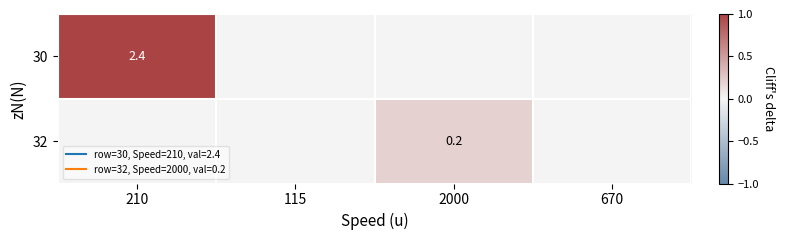

What is the total value across all series at 2000?

0.2